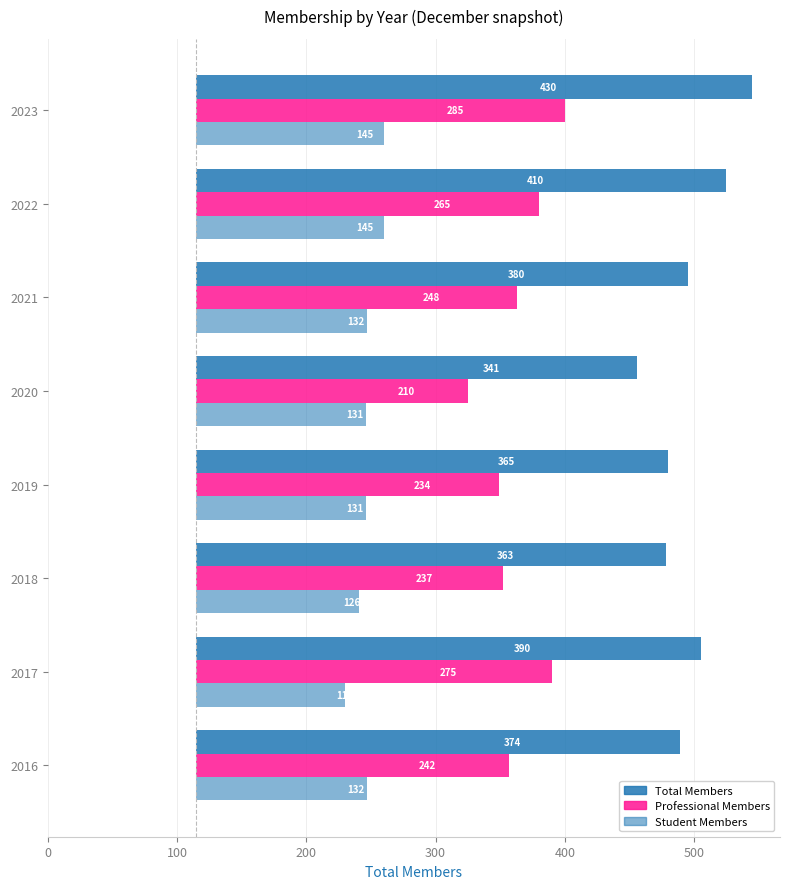

What is the maximum value shown in the chart?

430